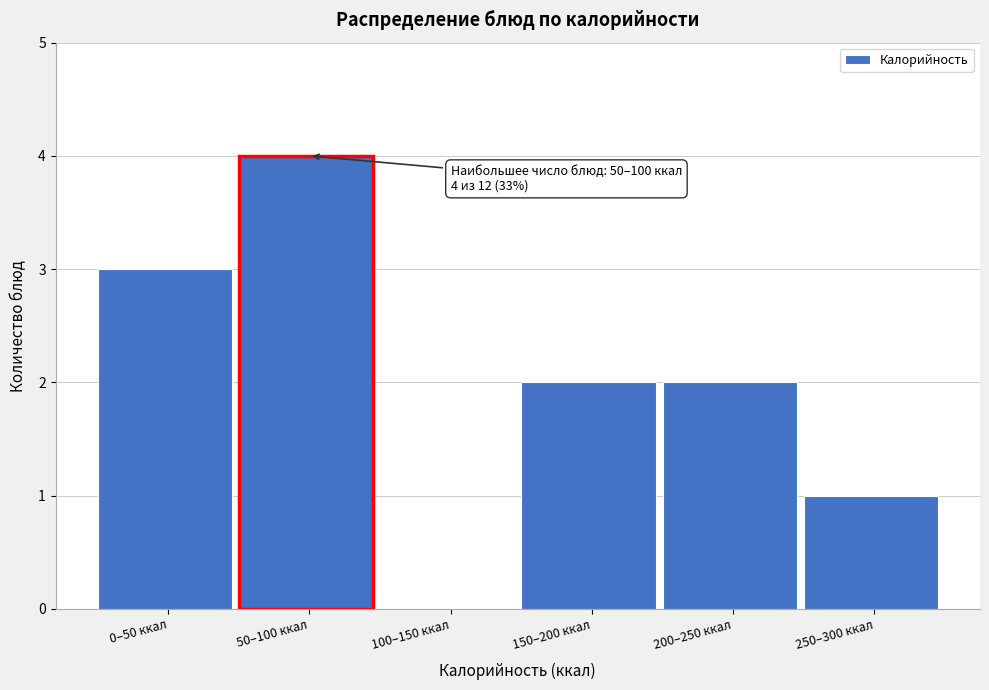

Reading left to right, list all the values displayed in this chart.

0–50 ккал=3	50–100 ккал=4	100–150 ккал=0	150–200 ккал=2	200–250 ккал=2	250–300 ккал=1